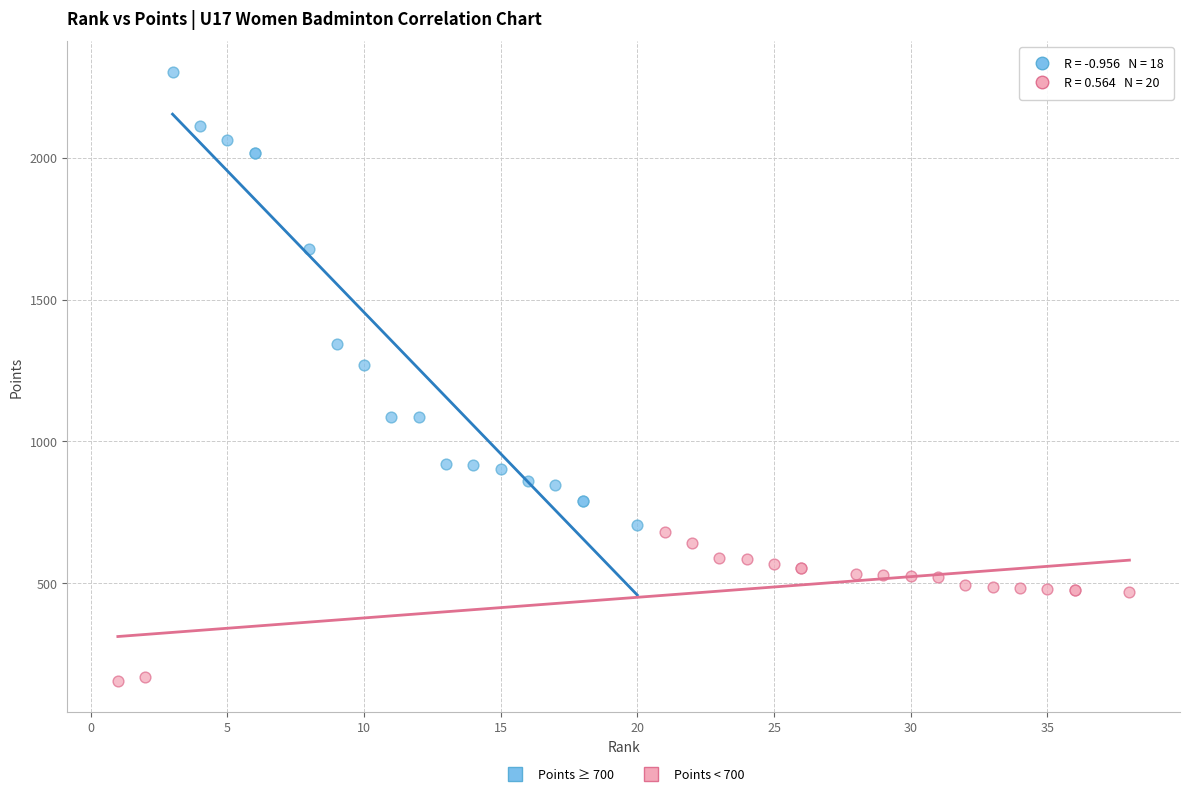

Which series contains the highest Y value?

Points ≥ 700